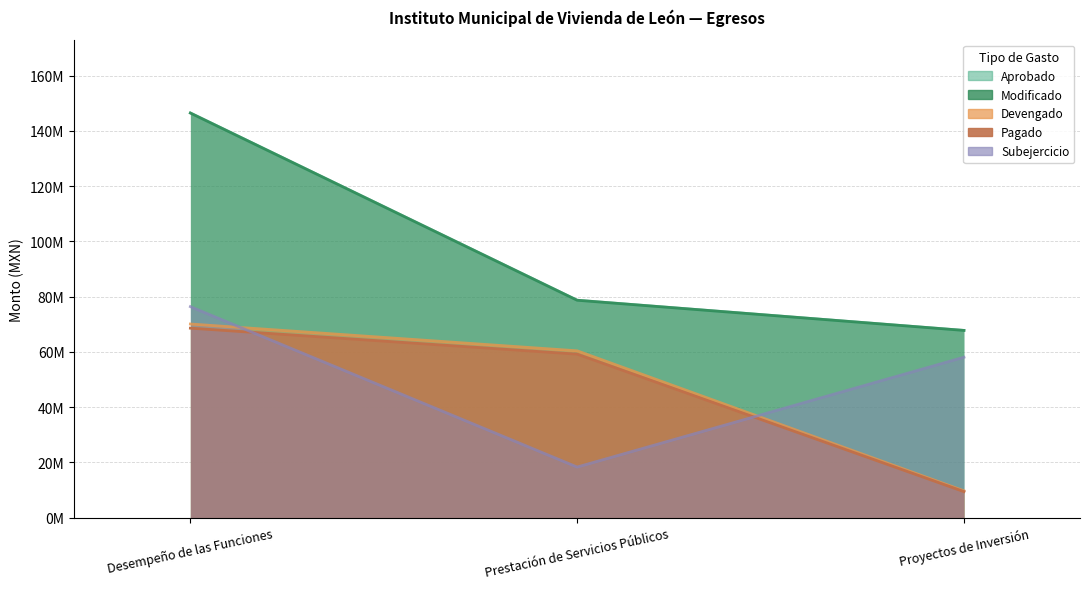

What is the difference between the Devengado values at Prestación de Servicios Públicos and Desempeño de las Funciones?

9706705.9